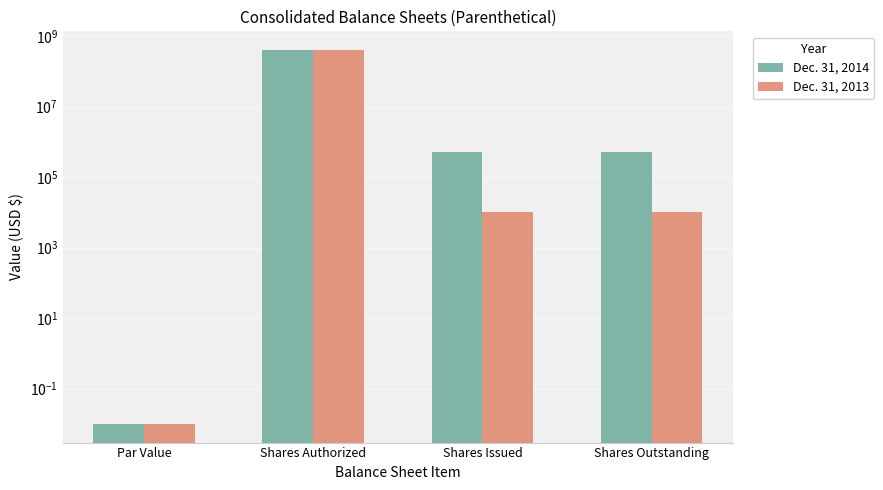

True or false: Dec. 31, 2014 has a value of 886575.7 at Shares Outstanding.

False